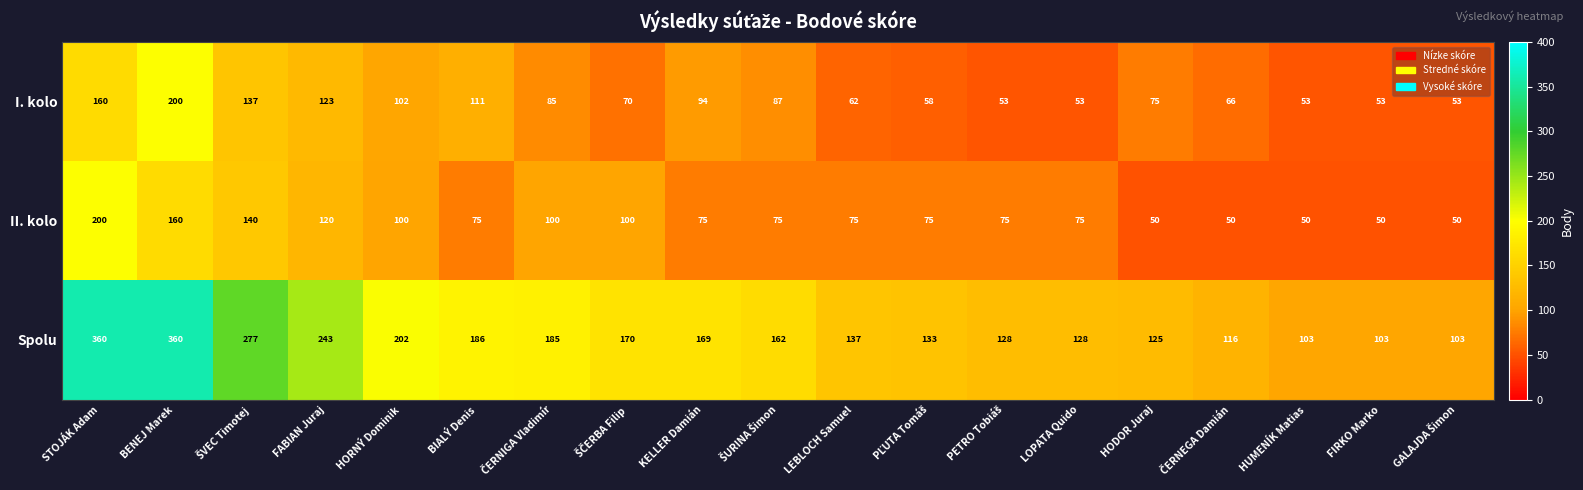

Which category has the highest value in the II. kolo series?

STOJÁK Adam